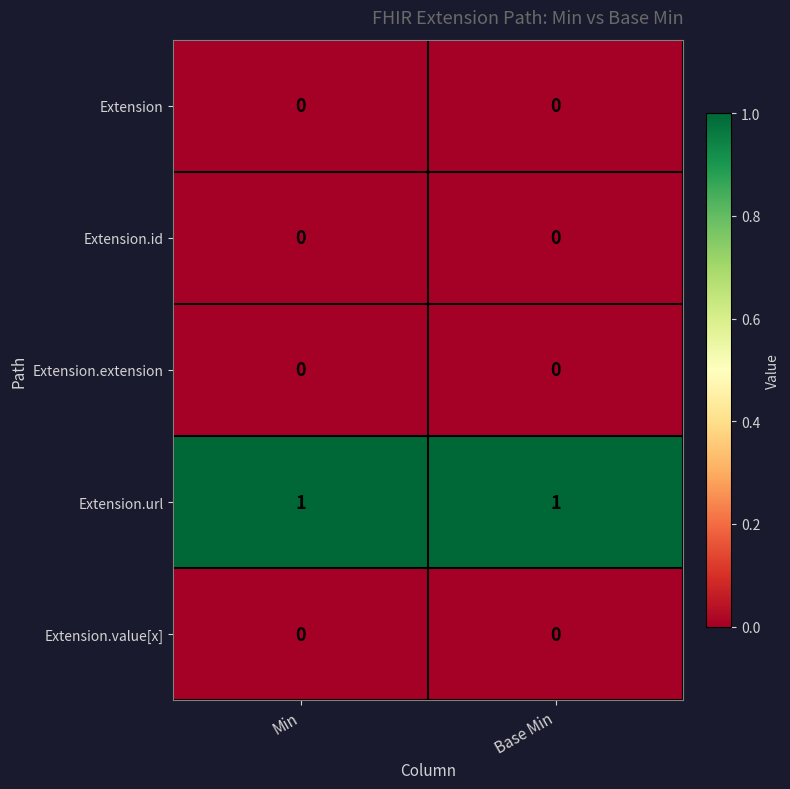

What is the maximum value shown in the chart?

1